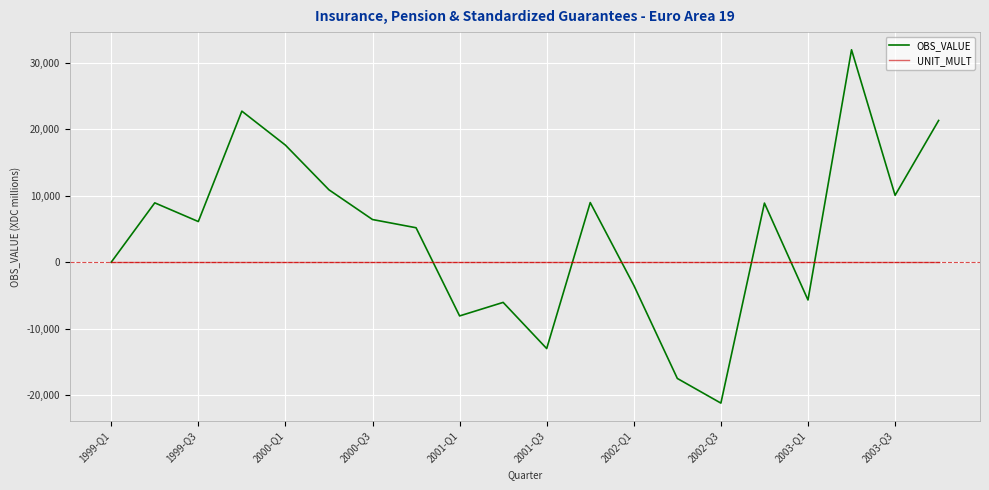

List the series in order of their peak value, lowest first.

UNIT_MULT, OBS_VALUE